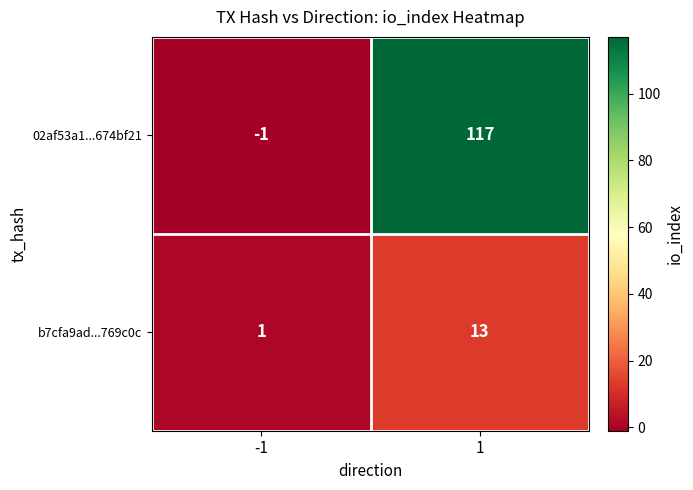

Which category has the lowest value across all series?

-1